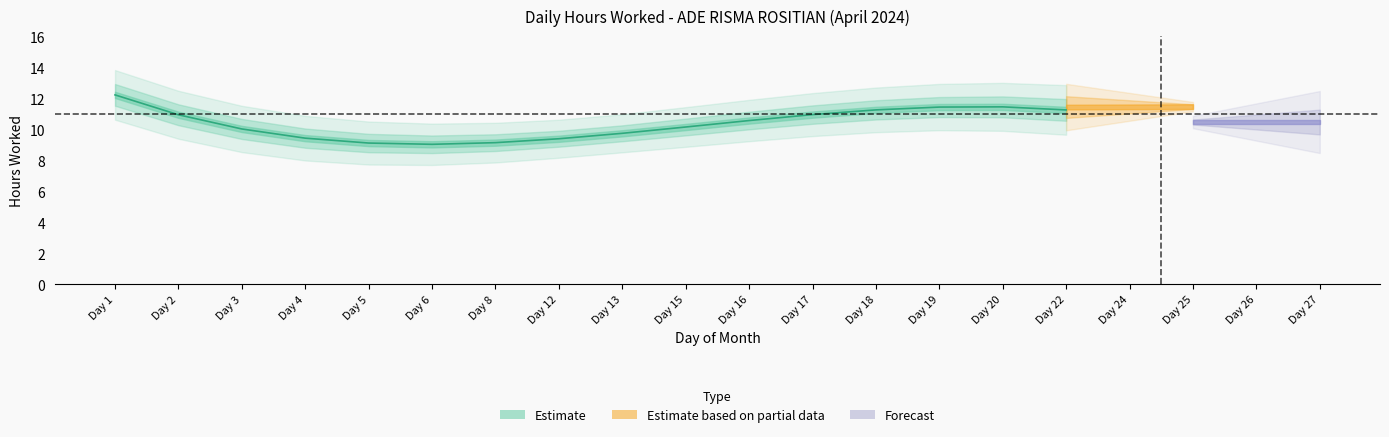

The chart shows a value of 2.6 at 22. True or false?

False